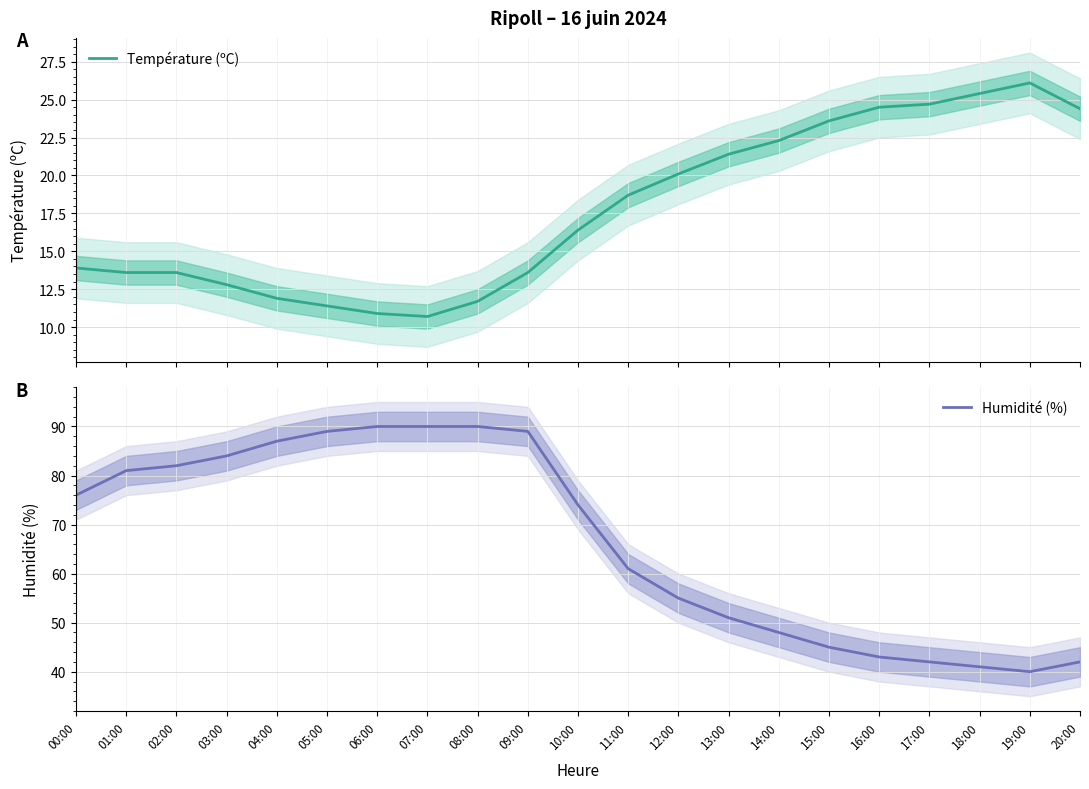

True or false: Température (ºC) has more than 1 points higher than both neighbors.

False